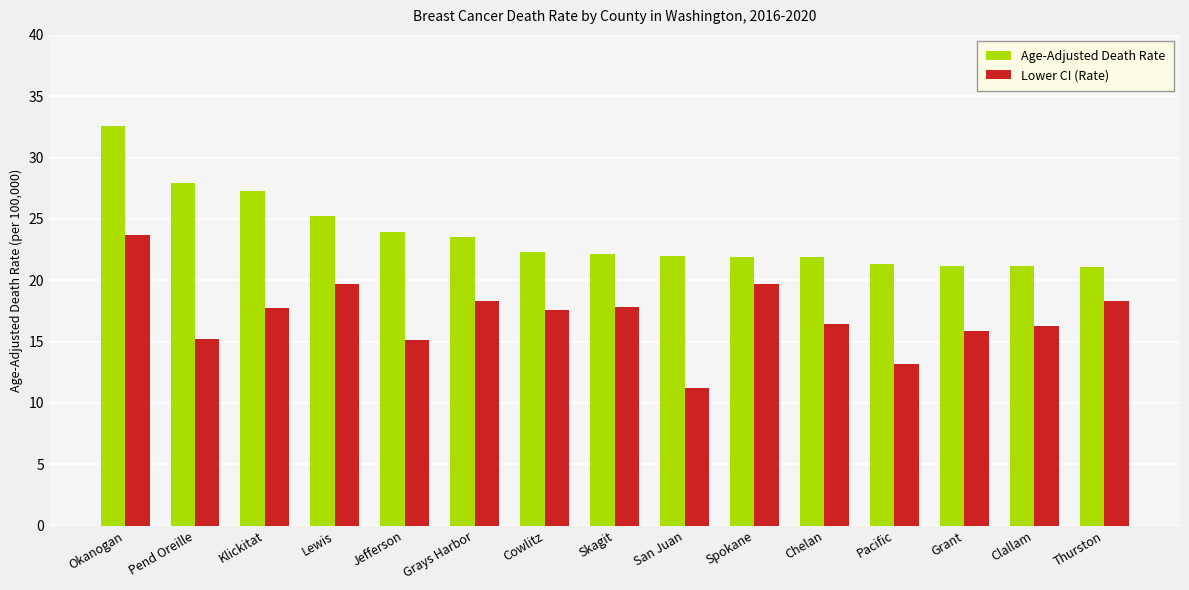

How many values in the Lower CI (Rate) series are below 17?

7